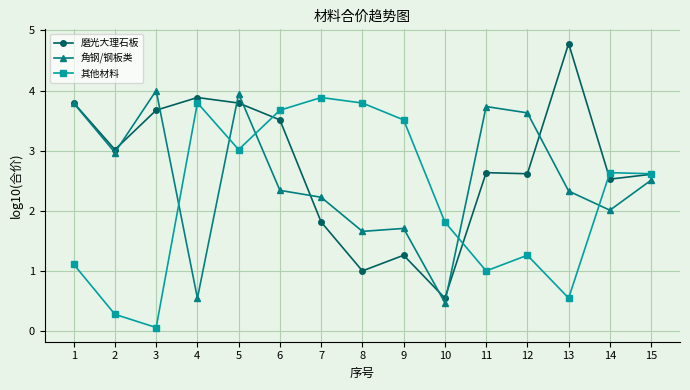

True or false: 磨光大理石板 has a value of 0.8 at 5.

False